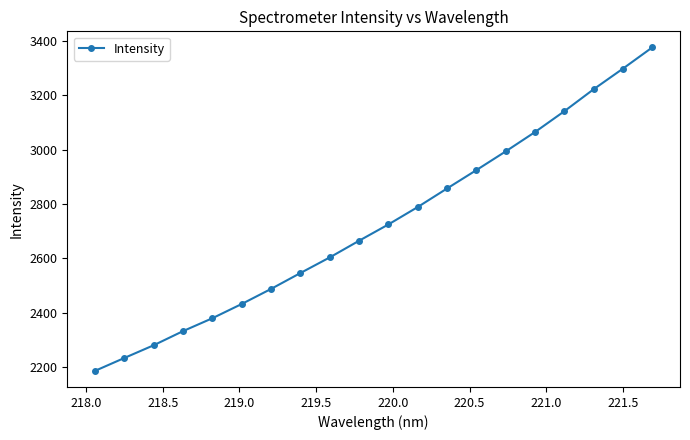

True or false: the data has more than 1 interior local peaks.

False